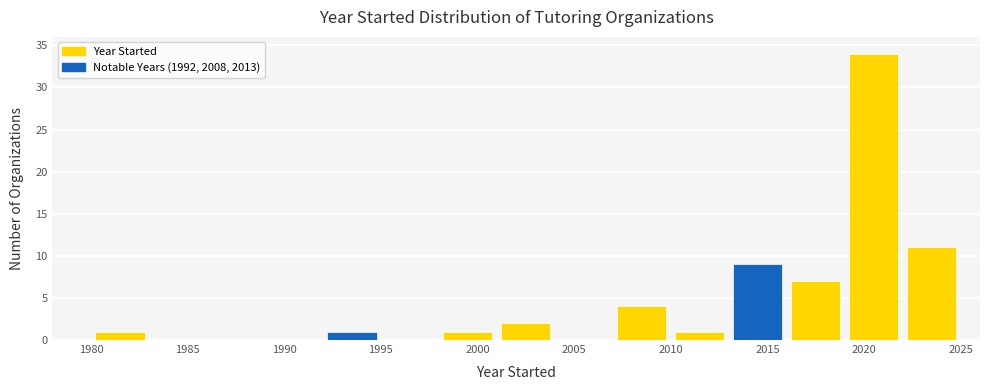

Reading left to right, list every bar in this chart as the range it spans on the x-axis followed by its height. The values are not printed on the chart, so give them approximately, as read against the axis.

1980 to 1983: 1
1983 to 1986: 0
1986 to 1989: 0
1989 to 1992: 0
1992 to 1995: 1
1995 to 1998: 0
1998 to 2001: 1
2001 to 2004: 2
2004 to 2007: 0
2007 to 2010: 4
2010 to 2013: 1
2013 to 2016: 9
2016 to 2019: 7
2019 to 2022: 34
2022 to 2025: 11